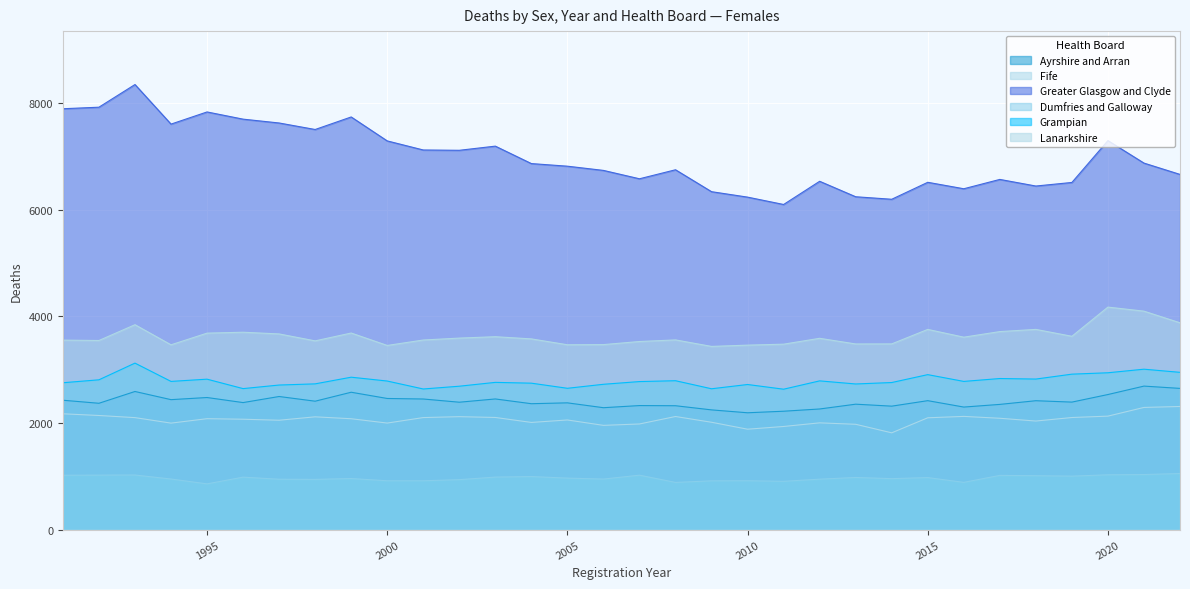

What are all the series names shown in the legend?

Ayrshire and Arran, Fife, Greater Glasgow and Clyde, Dumfries and Galloway, Grampian, Lanarkshire